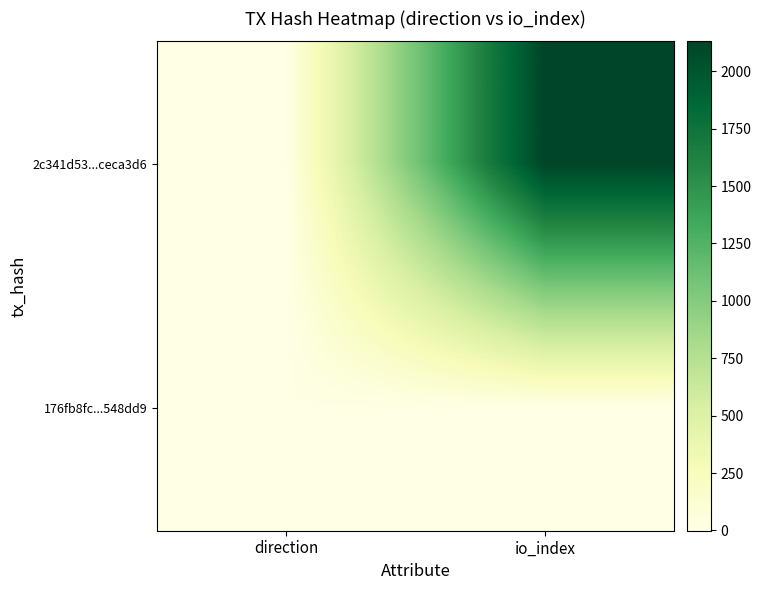

Reading left to right, list all the values displayed in this chart.

2c341d53...ceca3d6: direction=-1	io_index=2130
176fb8fc...548dd9: direction=1	io_index=4